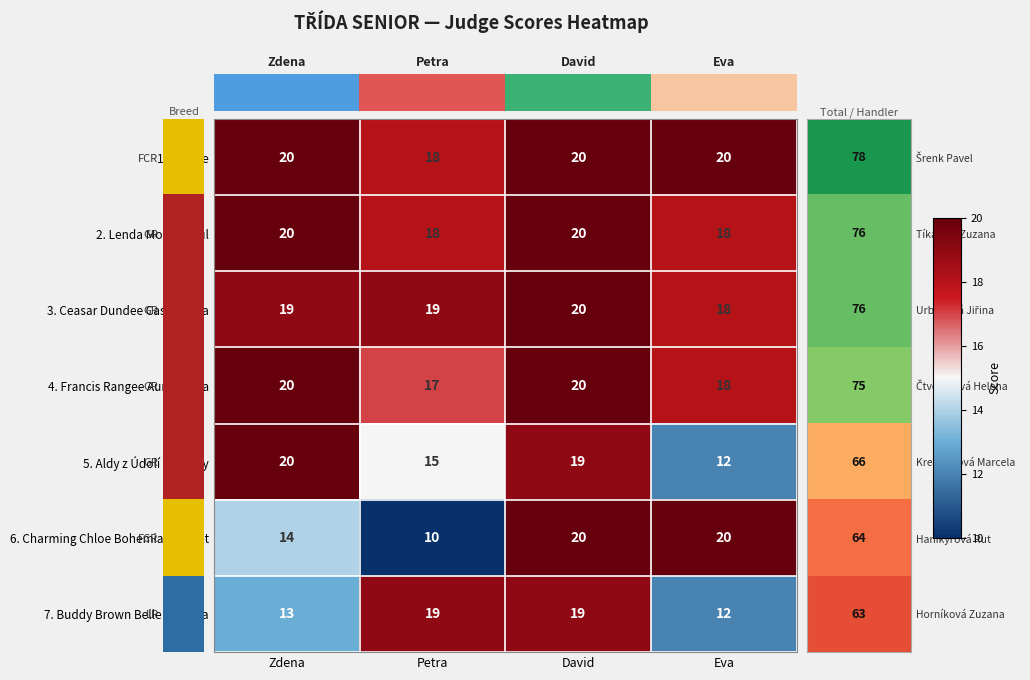

What is the total value across all series at Zdena?

126